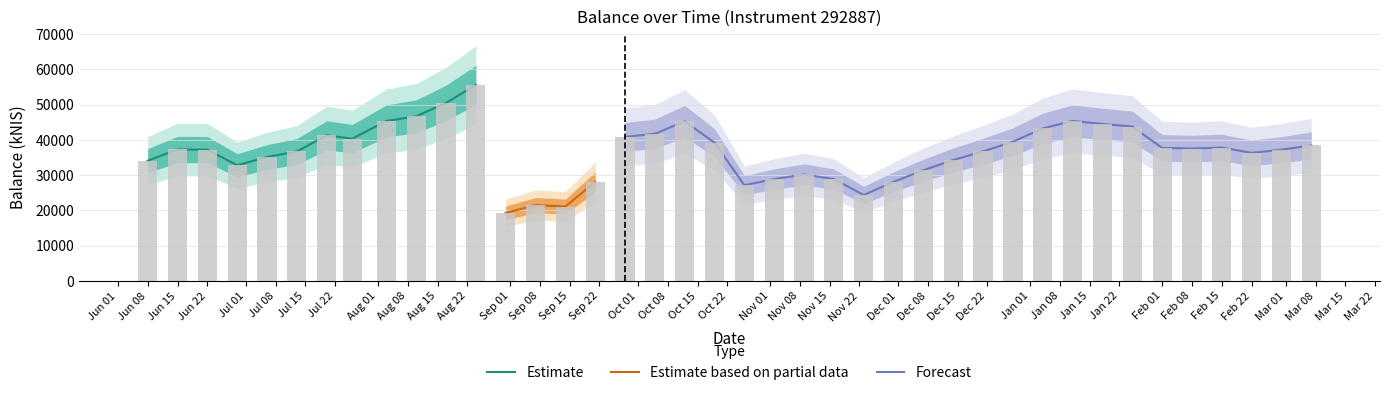

Which category has the highest value across all series?

Aug 22